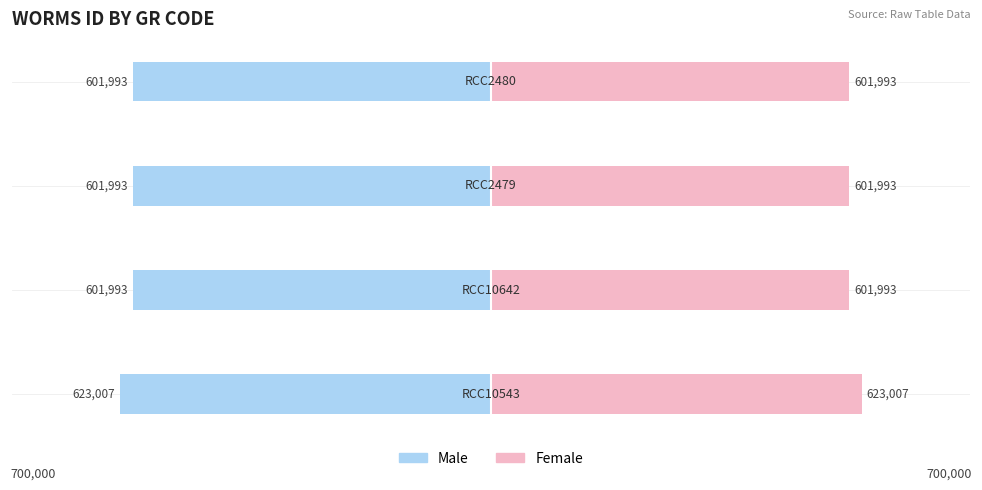

At how many categories does at least one series exceed 102926?

4